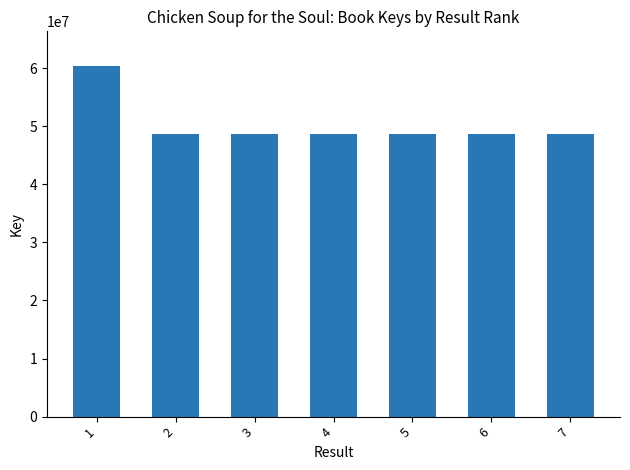

What is the difference between the values at 5 and 7?

9867